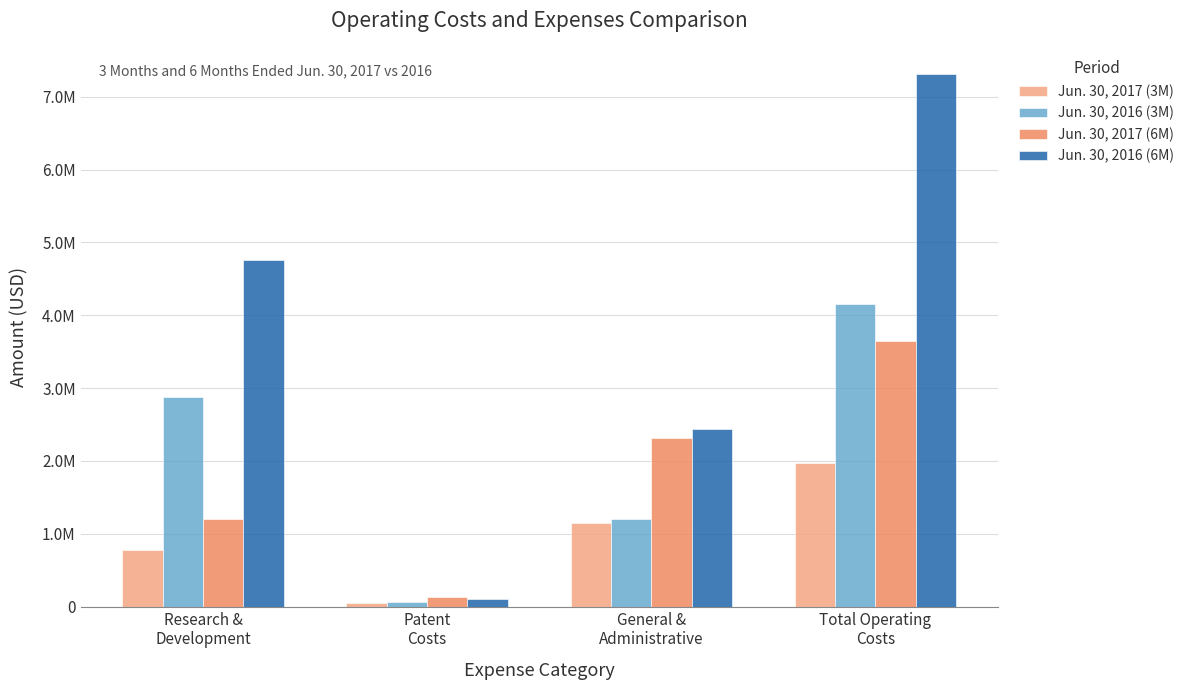

Reading left to right, transcribe all the data shown in this chart.

Jun. 30, 2017 (3M): 774476	50661	1144220	1969357
Jun. 30, 2016 (3M): 2880574	68616	1206943	4156133
Jun. 30, 2017 (6M): 1206630	128363	2315545	3650538
Jun. 30, 2016 (6M): 4763422	100980	2441961	7306363